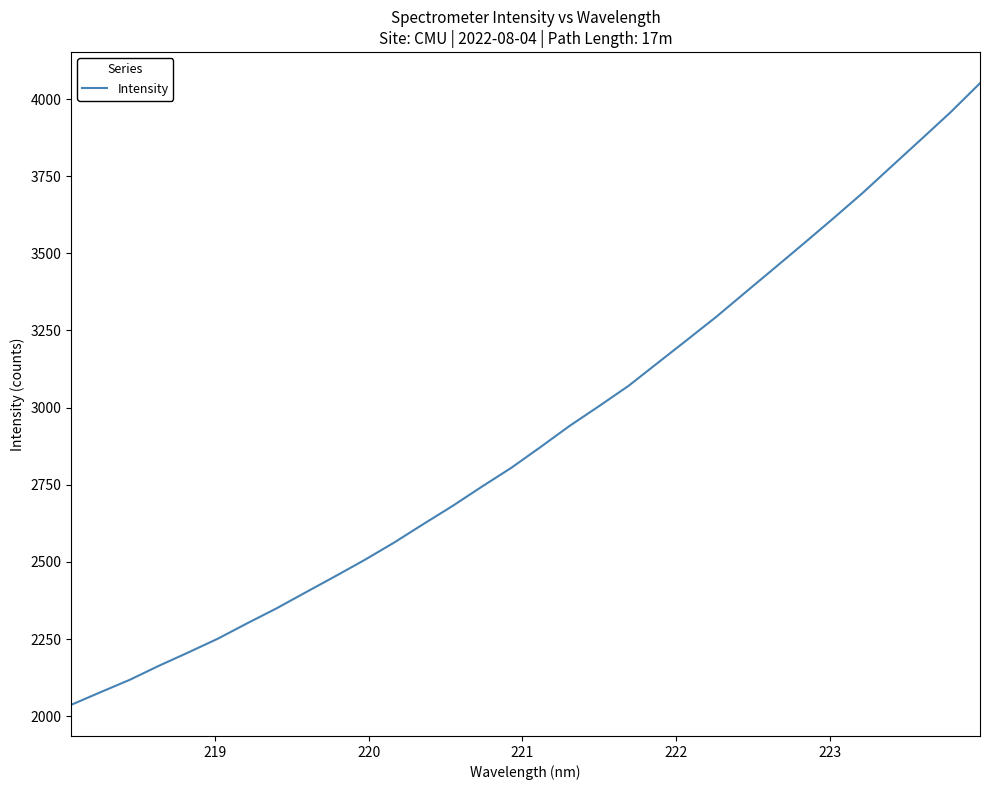

What is the minimum value shown in the chart?

2036.5